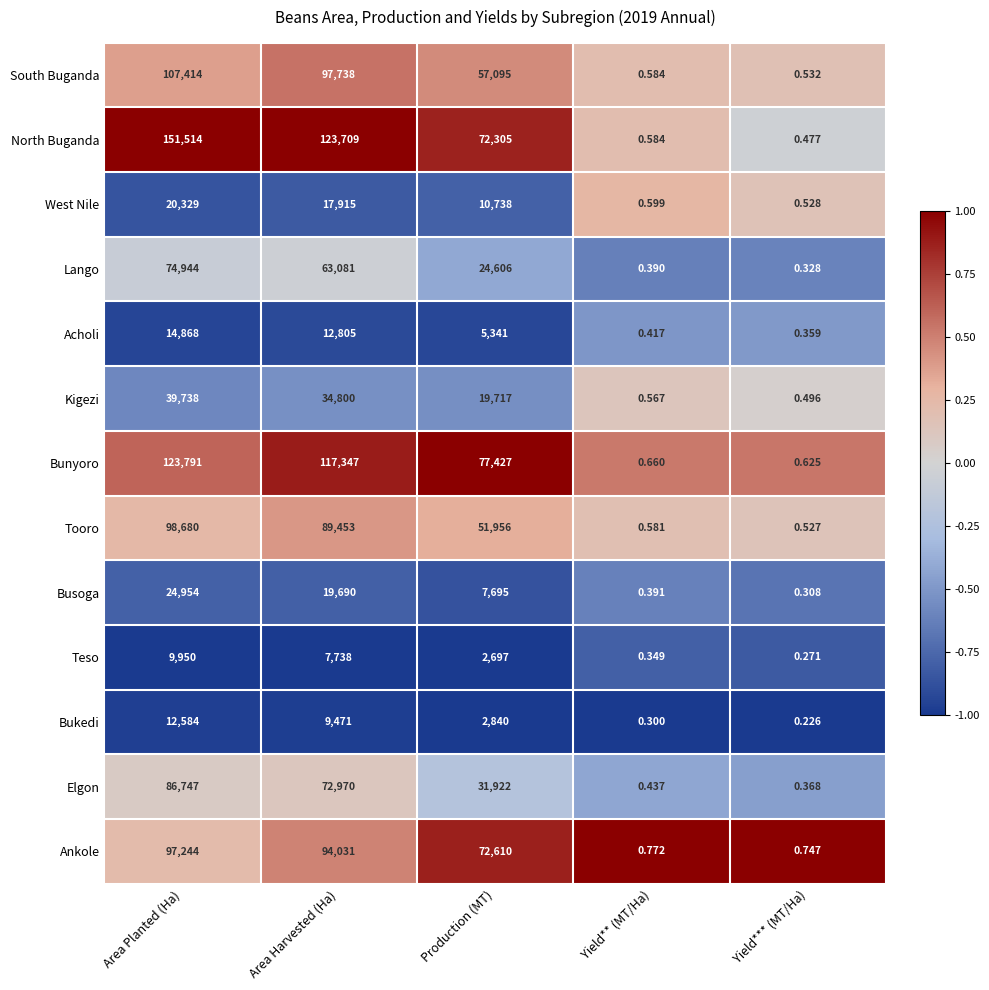

At which label does Lango reach its minimum?

Yield*** (MT/Ha)